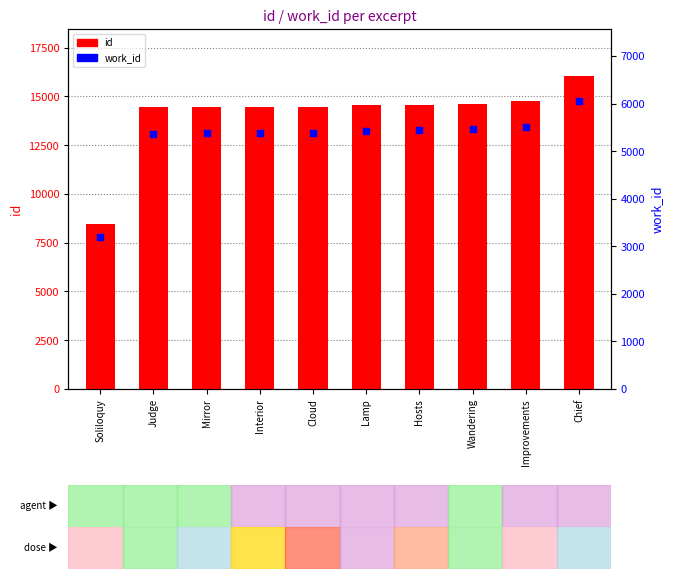

Is the value of work_id at Lamp greater than the value of id at Improvements?

No